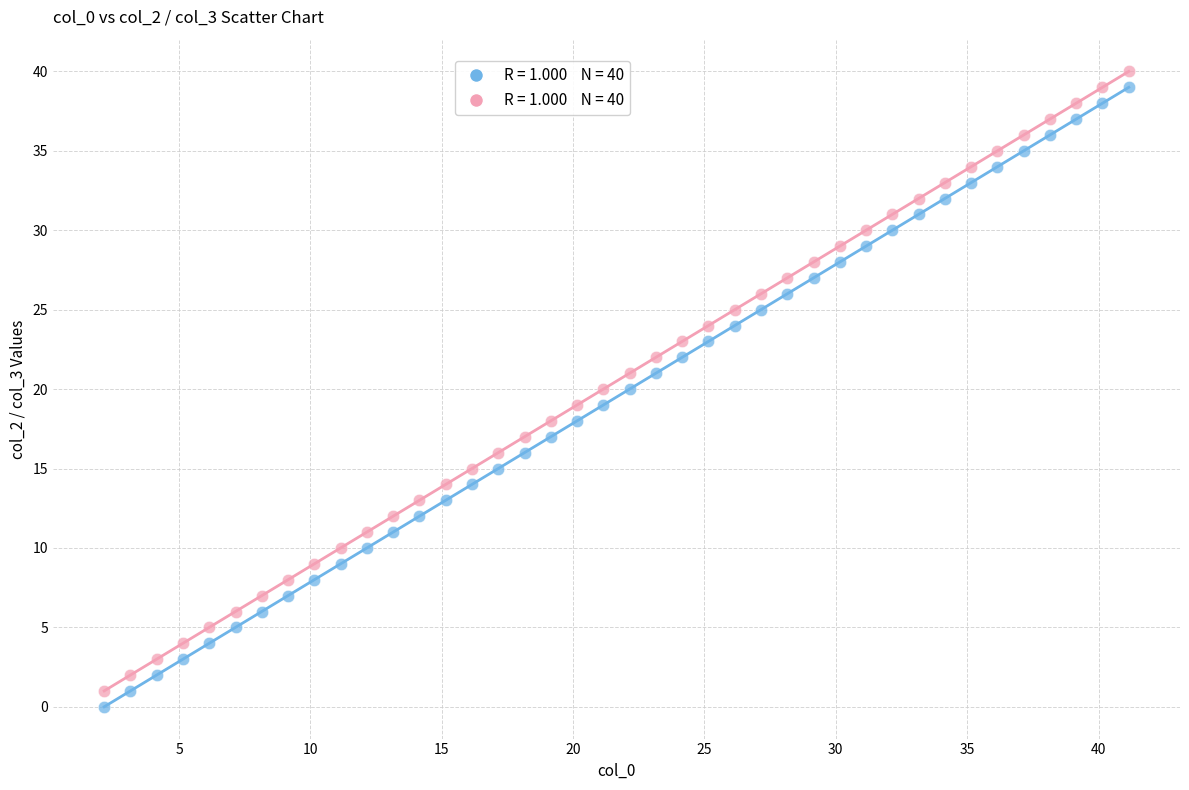

Across all data points, what is the range of Y values (max minus min)?

40